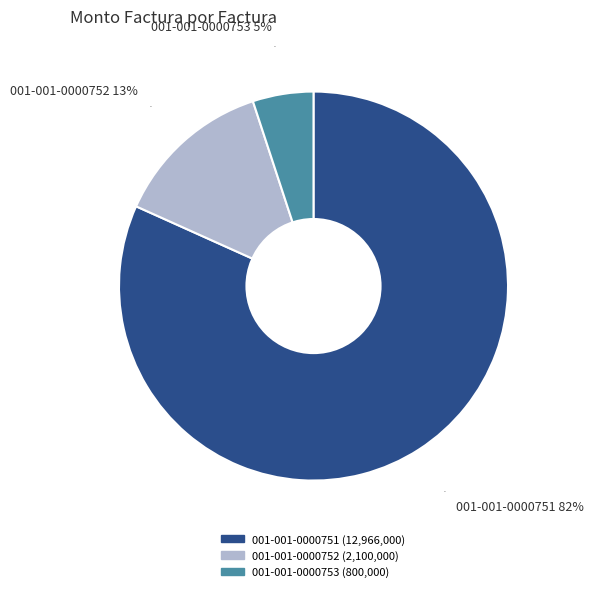

How many segments does this pie chart have?

3